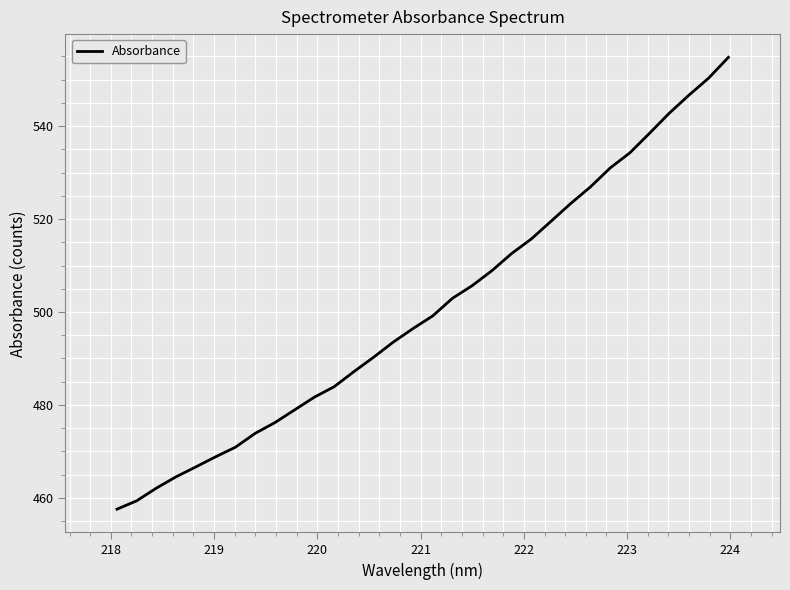

Does the chart have visible grid lines?

Yes